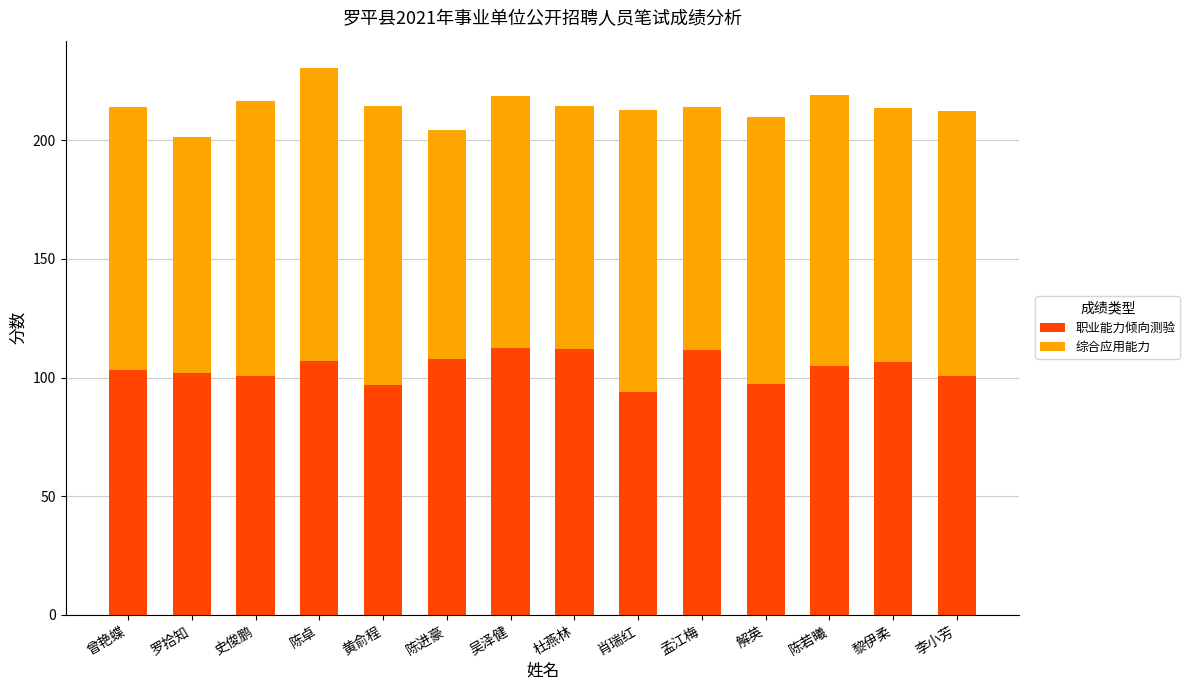

Does the chart contain any negative values?

No